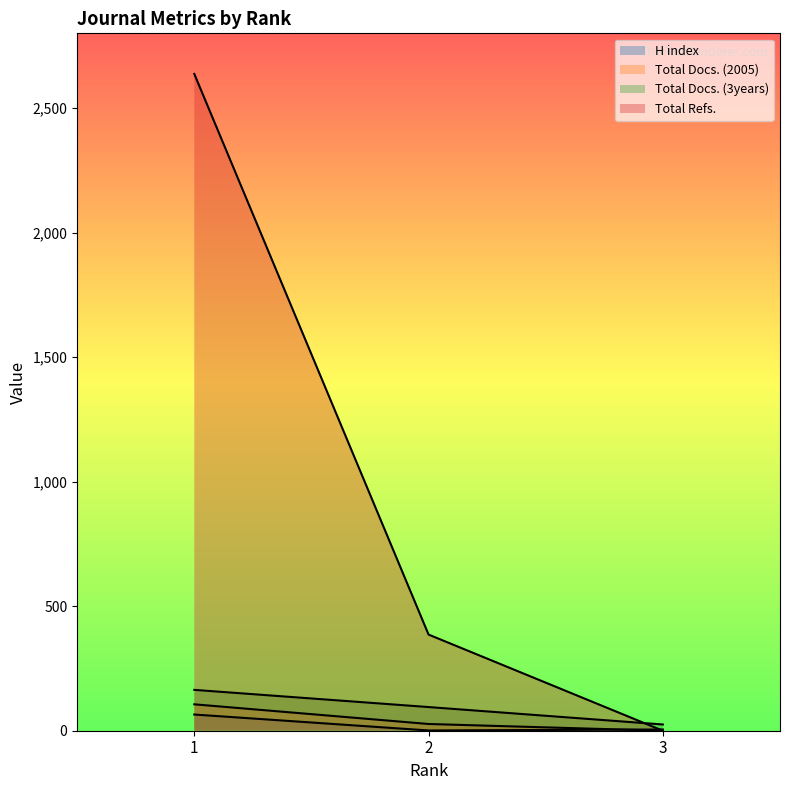

True or false: Total Docs. (2005) has a value of 45 at 3.

False